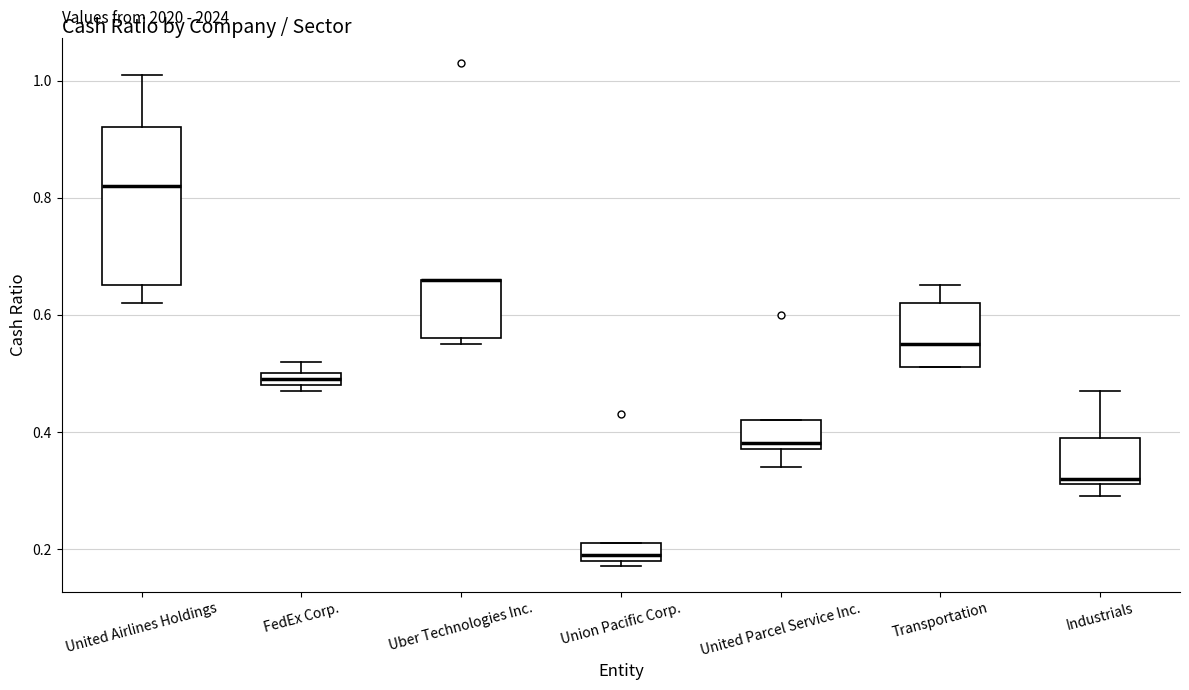

Where is the lower edge of the box for Uber Technologies Inc. on the y-axis? The values are not printed on the chart, so give them approximately, as read against the axis.

0.56